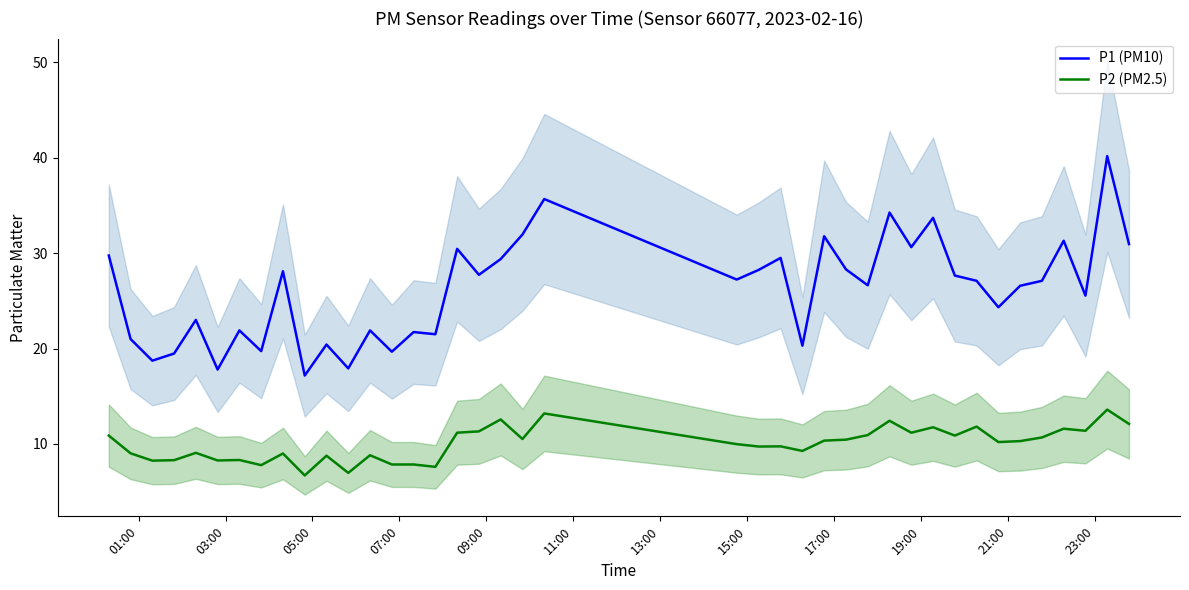

How many lines are shown in the chart?

2